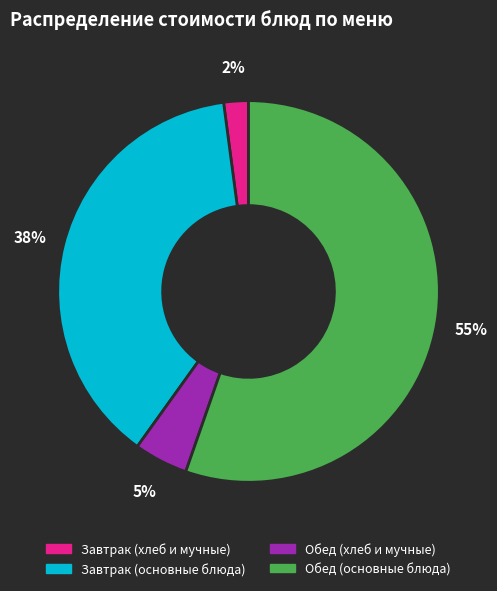

Is there any slice that represents more than half of the pie?

Yes